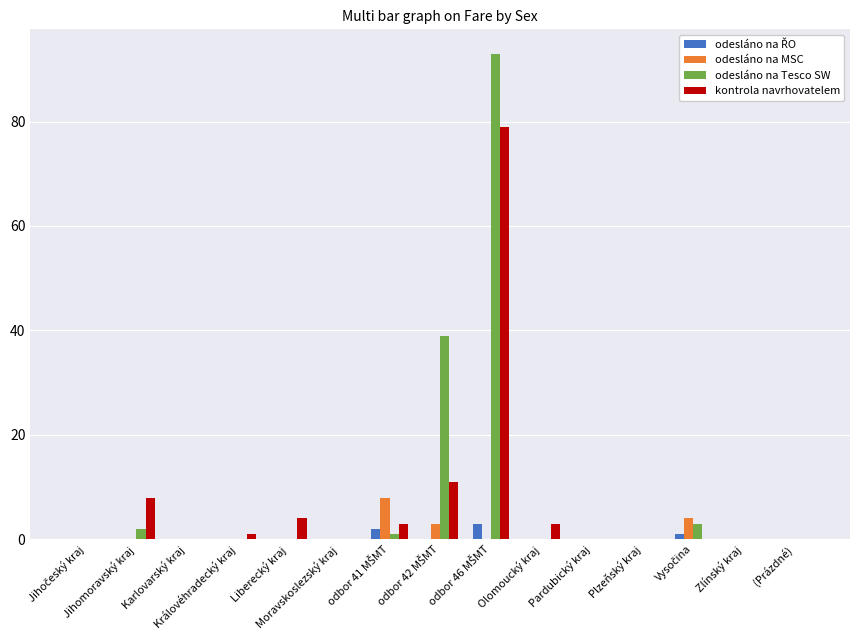

What is the sum of all odesláno na Tesco SW values?

138